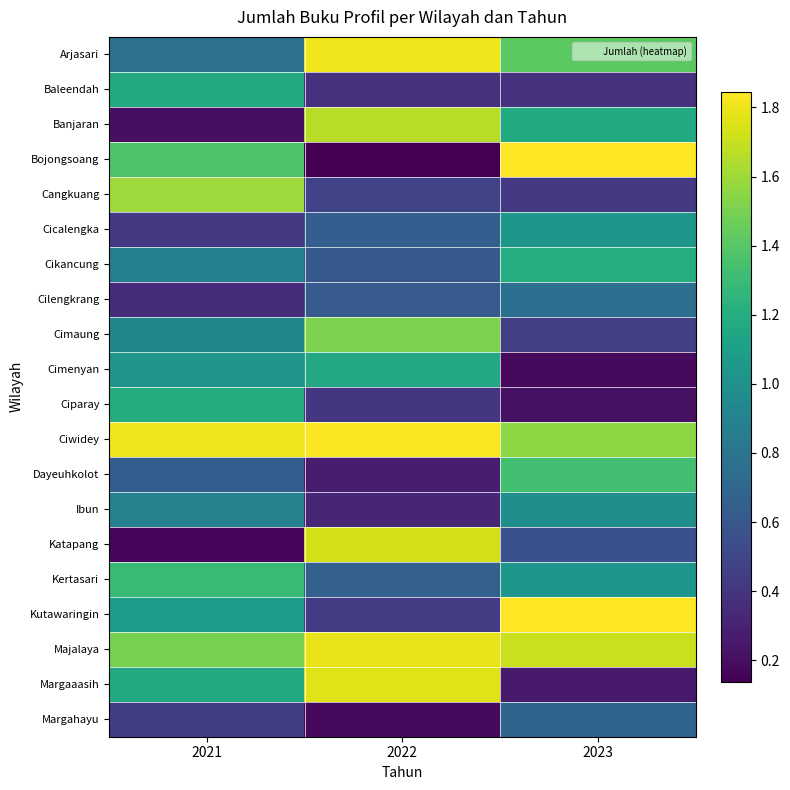

What is the minimum value shown in the chart?

0.1